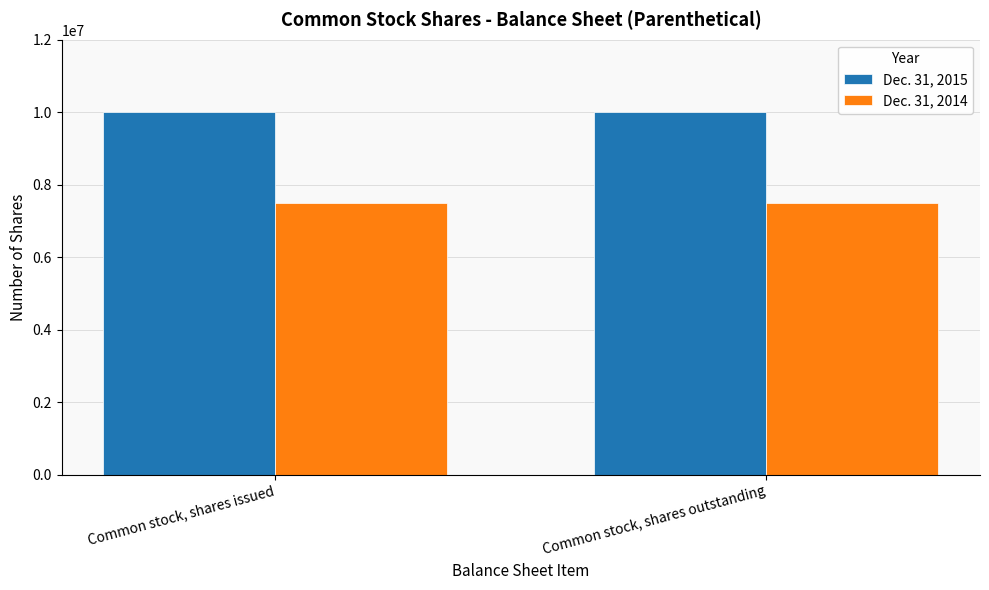

Rank the series at Common stock, shares outstanding from lowest to highest value.

Dec. 31, 2014, Dec. 31, 2015